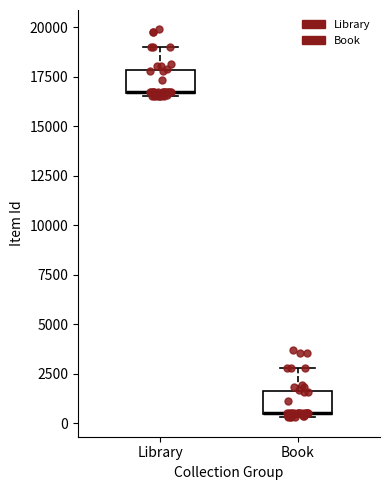

Reading left to right, transcribe this box plot: for each box, give where its median line is, the range the box spans, and where its two whiskers end, as read against the y-axis. The values are not printed on the chart, so give them approximately, as read against the axis.

Library: median 16500 (drawn on the box's lower edge), box 16500 to 18000, whiskers 16500 (just below the box's lower edge) to 19000
Book: median 500 (drawn on the box's lower edge), box 500 to 1500, whiskers 500 (just below the box's lower edge) to 3000